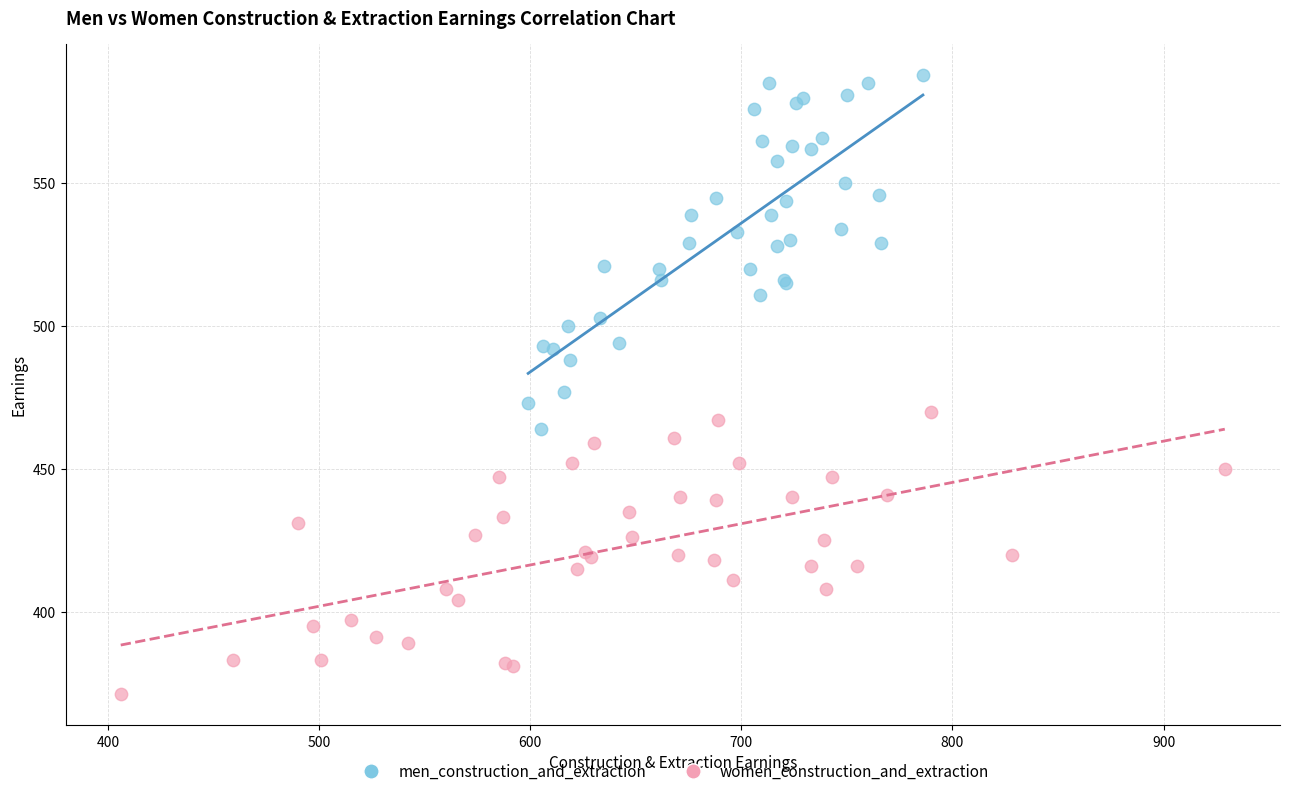

Which series has the largest Y range (max minus min)?

men_construction_and_extraction